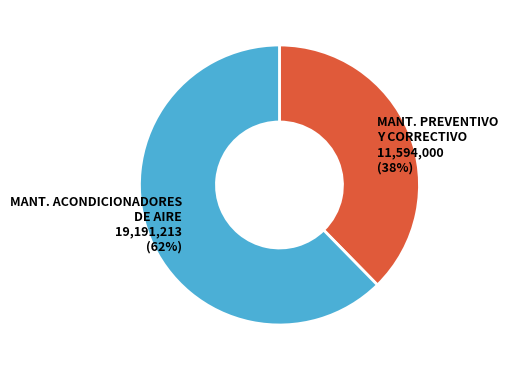

Combined, do MANT. ACONDICIONADORES DE AIRE 19,191,213 (62%) and MANT. PREVENTIVO Y CORRECTIVO 11,594,000 (38%) account for over 50%?

Yes